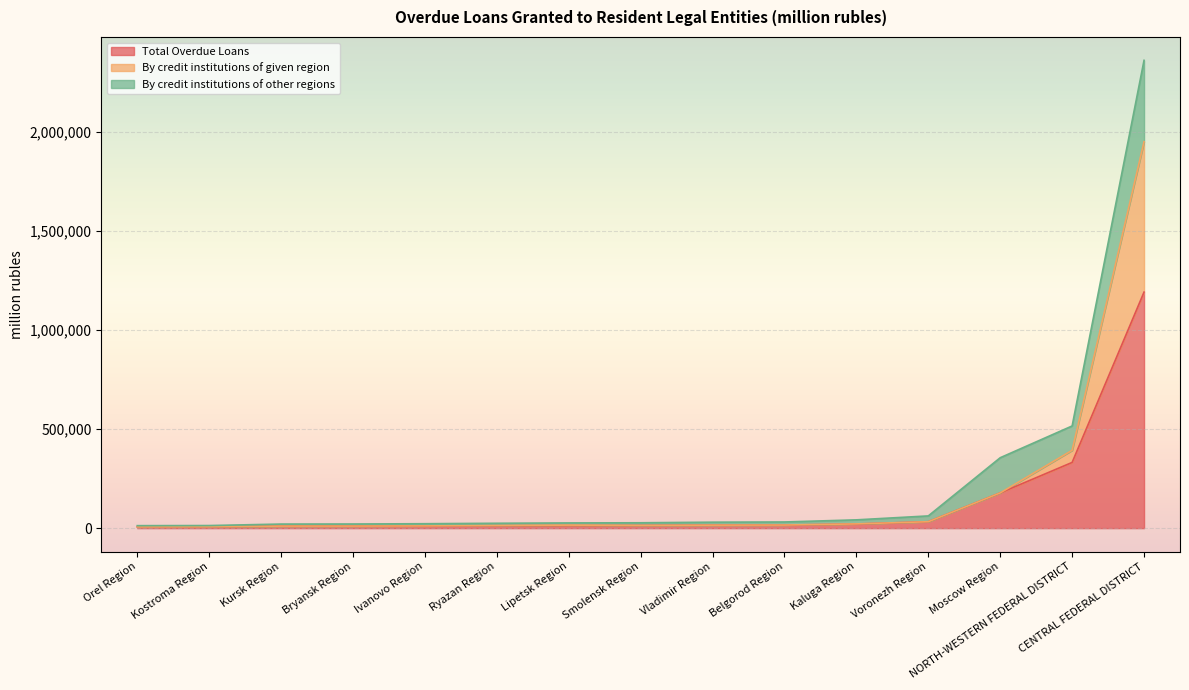

True or false: Total Overdue Loans has a value of 13534 at Smolensk Region.

True